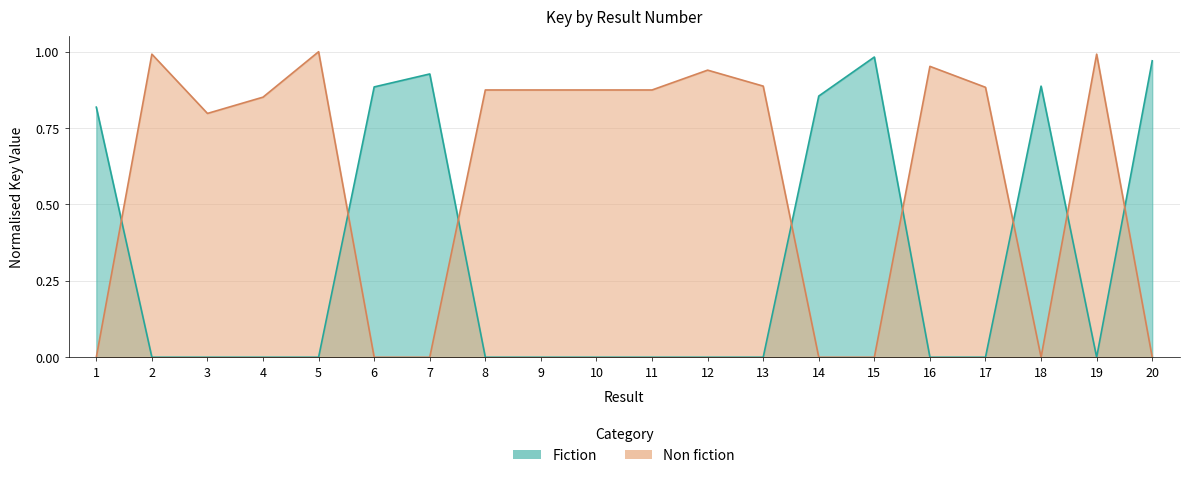

The value of Fiction at 13 is 0.0. True or false?

True